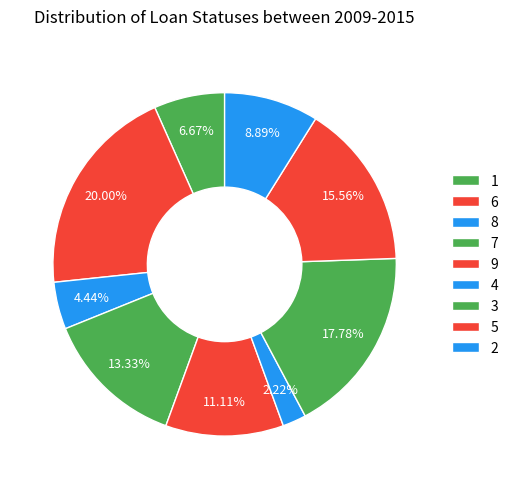

Does 5 represent more than half of the total?

No